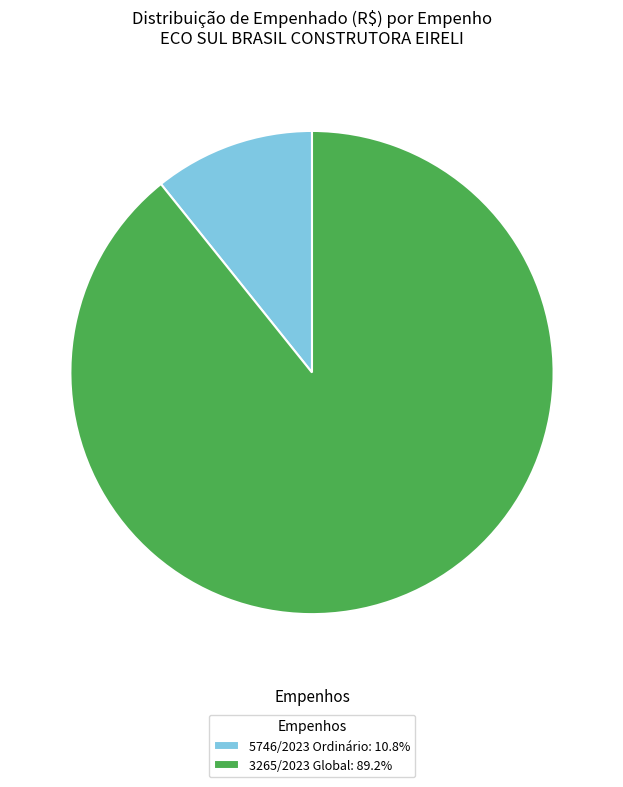

Is there a majority slice in this chart?

Yes